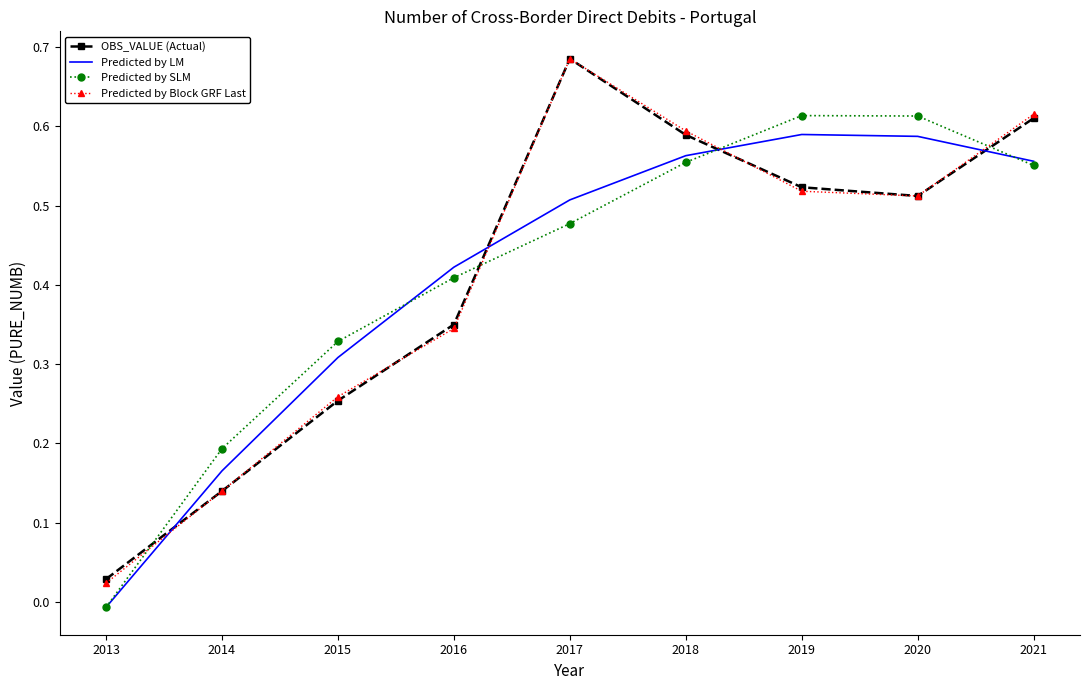

Which series changed the most between 2013 and 2019?

Predicted by SLM